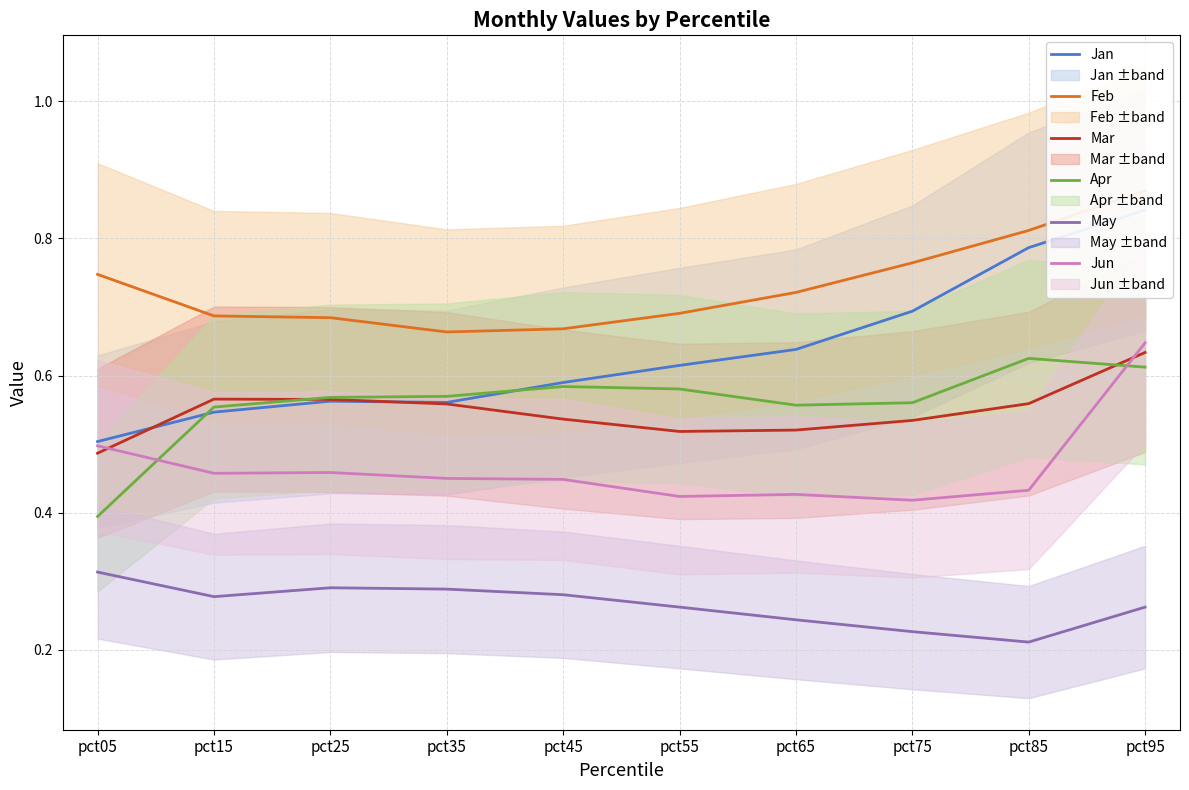

What is the lowest value of the Feb series?

0.7